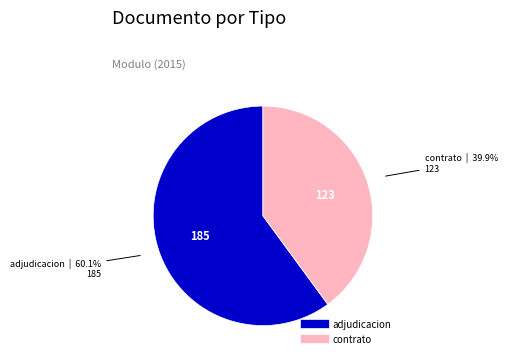

How many slices are in this pie chart?

2